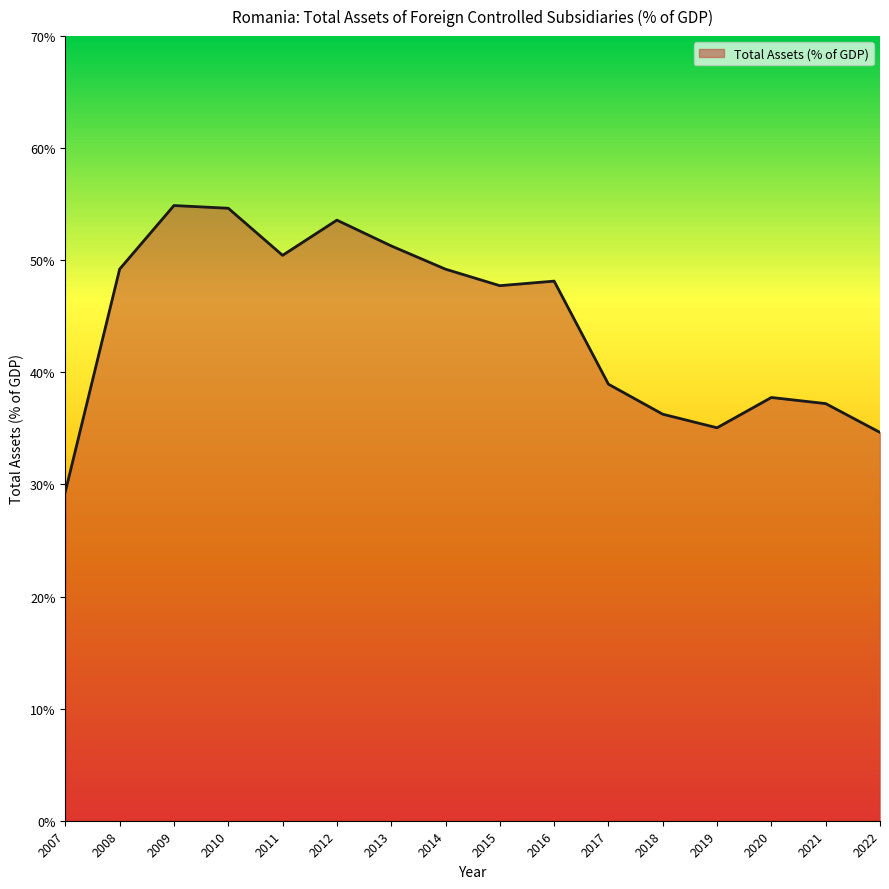

What is the smallest value displayed?

29.4